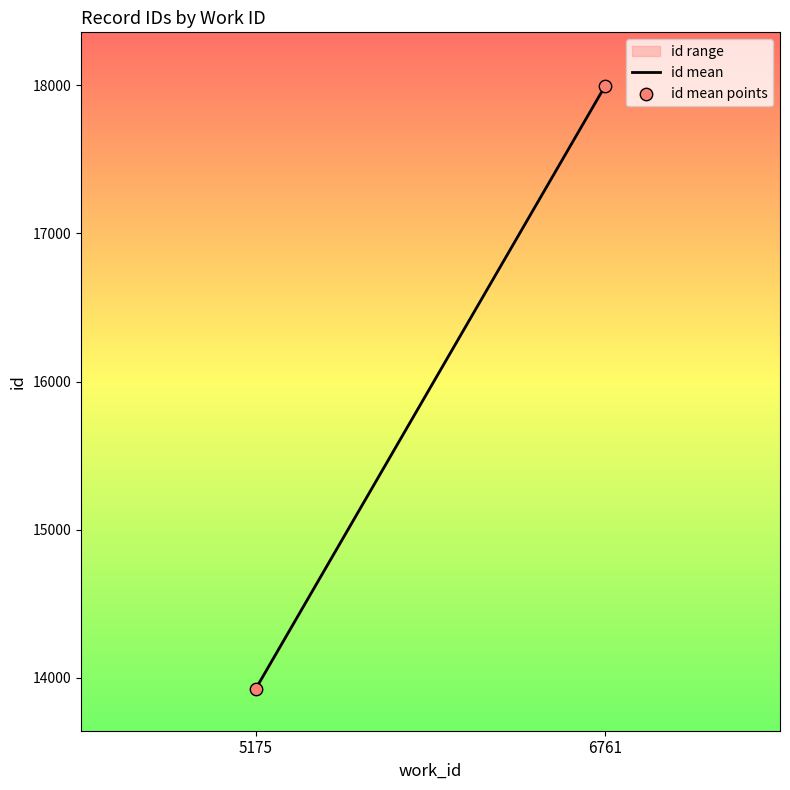

What is the range of Y values (max minus min)?

4072